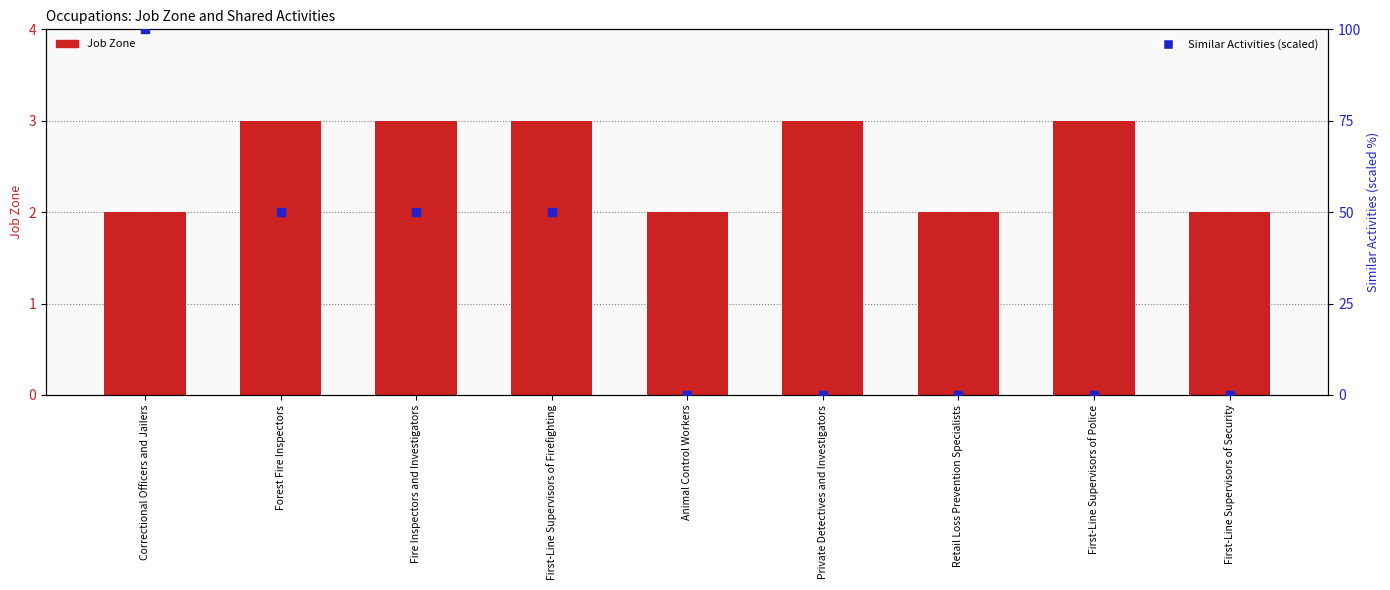

What are all the series names shown in the legend?

Job Zone, Similar Activities (scaled)